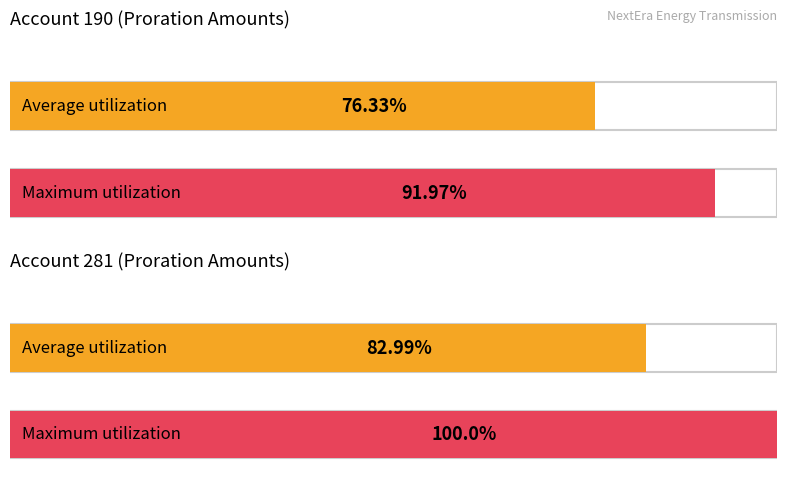

What are all the series names shown in the legend?

Average utilization, Maximum utilization